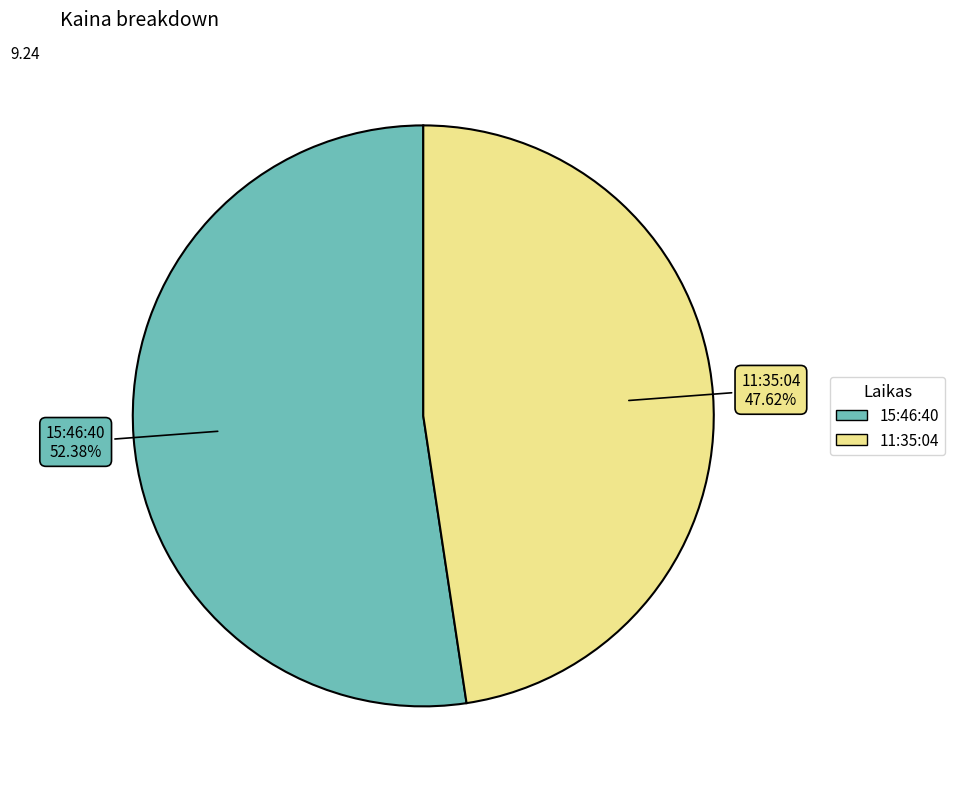

To the nearest percent, what is the difference between the 15:46:40 and 11:35:04 slice percentages?

5%